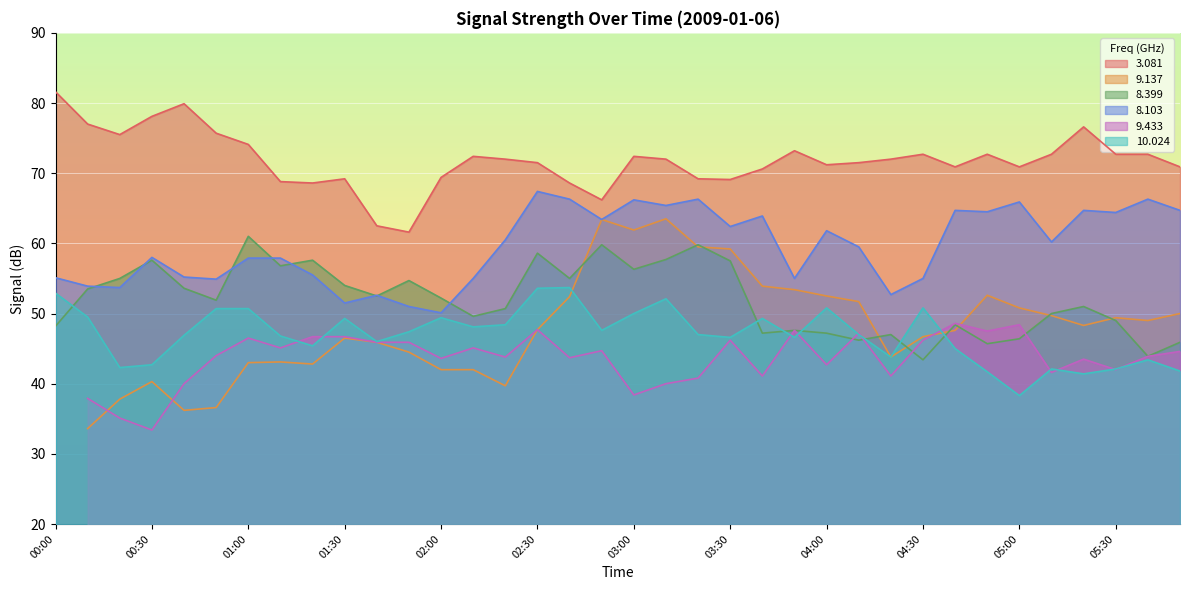

What is the lowest value of the 3.081 series?

61.6